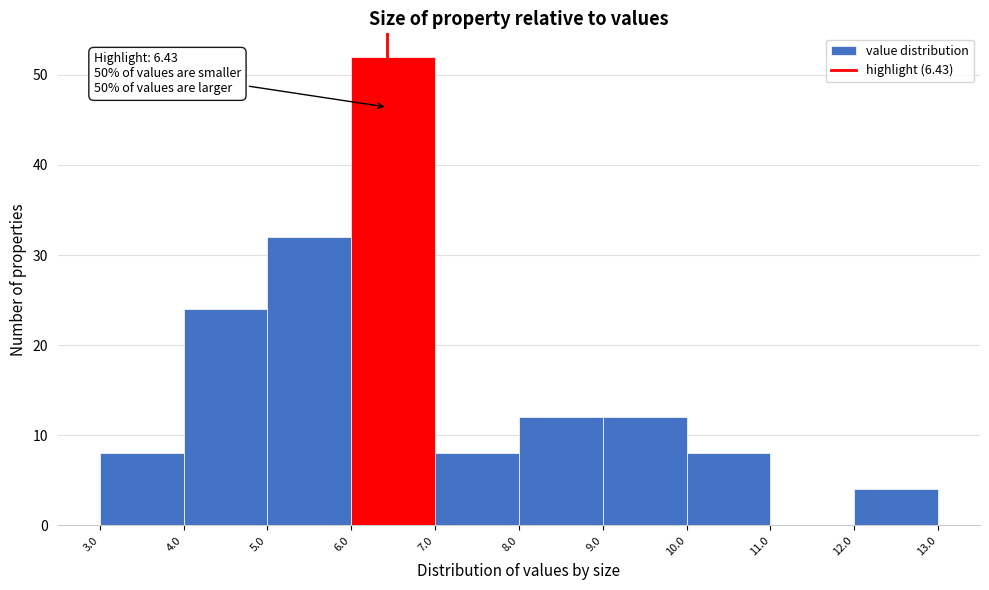

Over which range of the x-axis is the bar tallest?

6.0 to 7.0